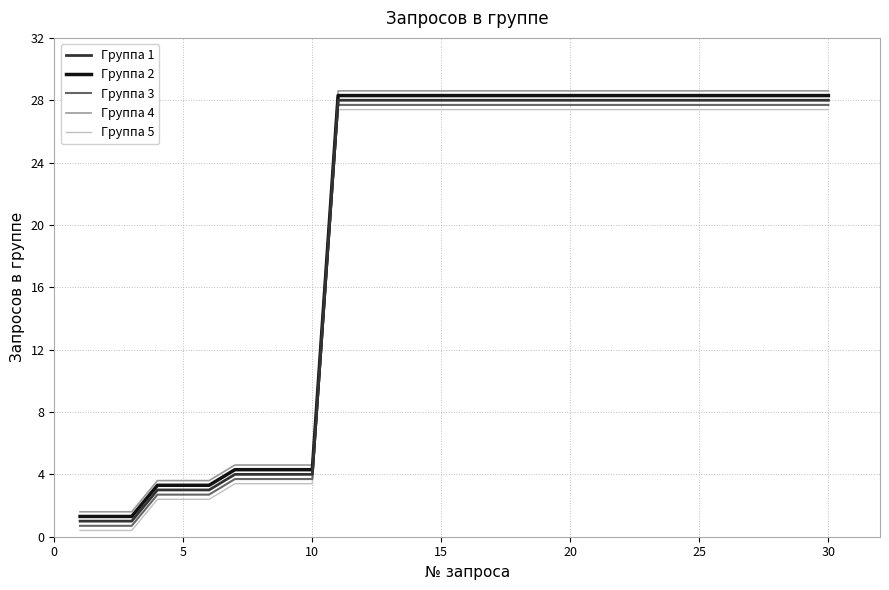

Does the chart display data point markers on the line(s)?

No